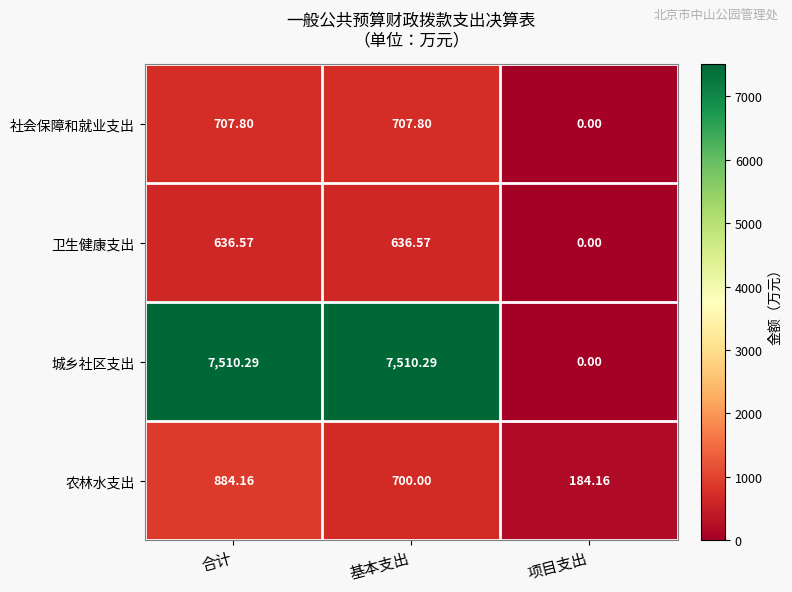

At 基本支出, list the series in order from largest to smallest.

城乡社区支出, 社会保障和就业支出, 农林水支出, 卫生健康支出